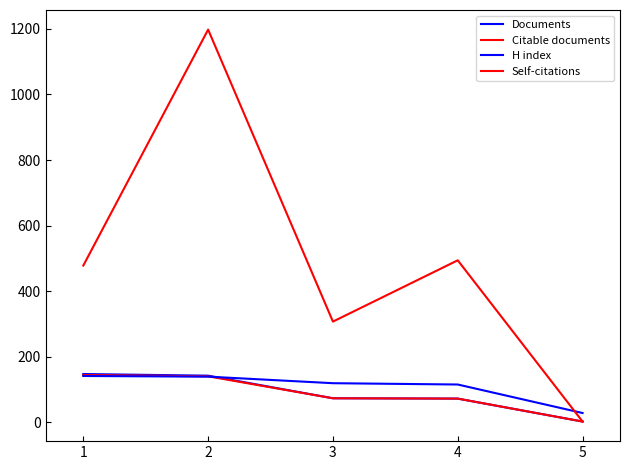

How many lines are shown in the chart?

4